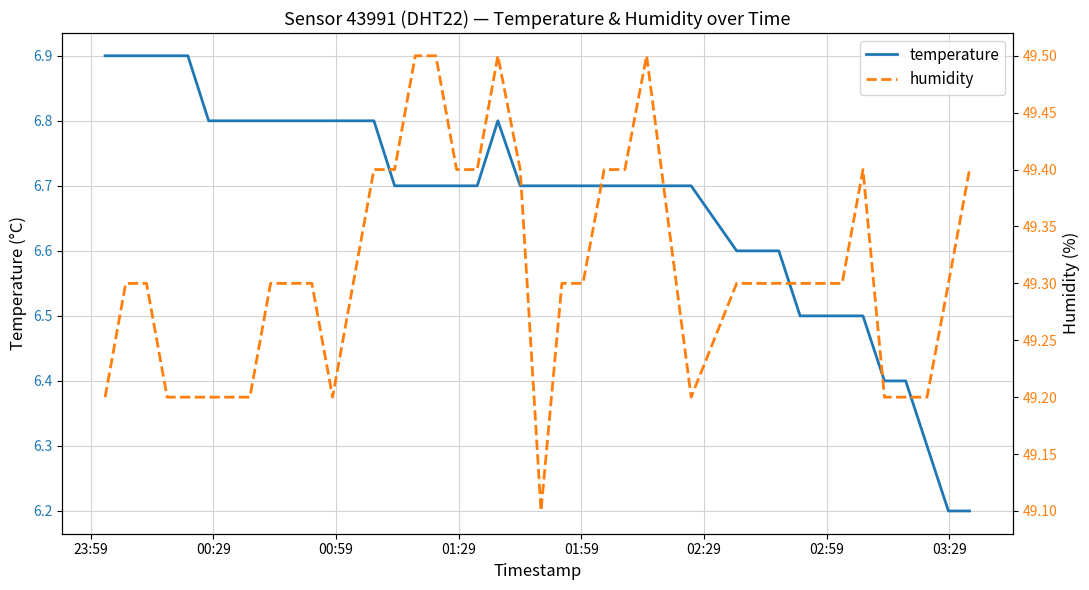

How many lines are shown in the chart?

2